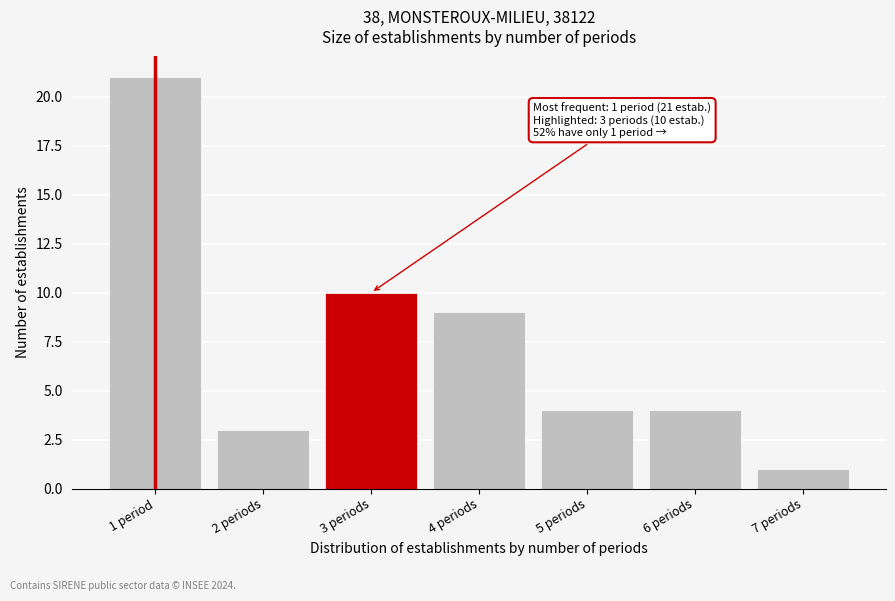

Reading left to right, extract all data points from this chart.

1 period=21	2 periods=3	3 periods=10	4 periods=9	5 periods=4	6 periods=4	7 periods=1